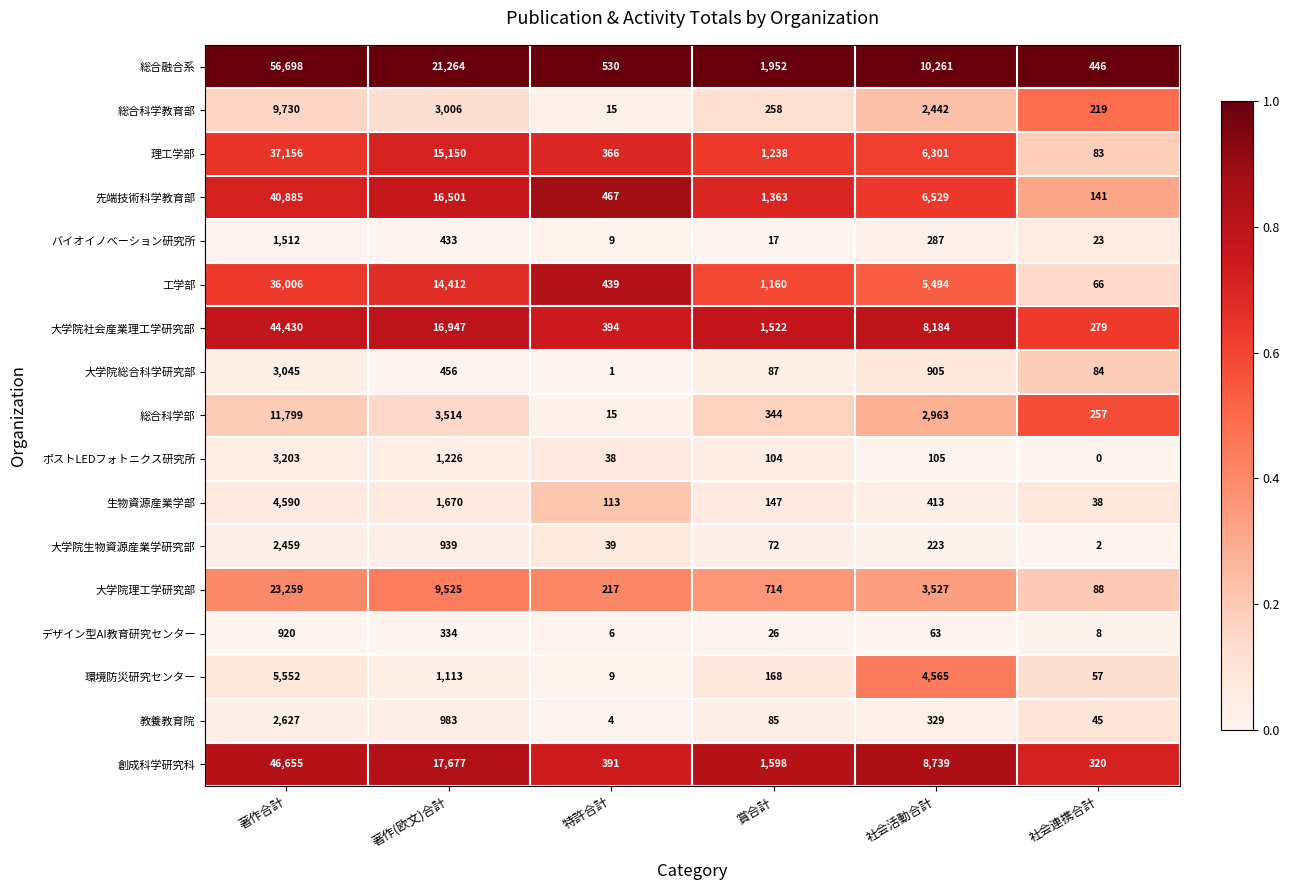

Which label corresponds to the smallest value in the chart?

社会連携合計